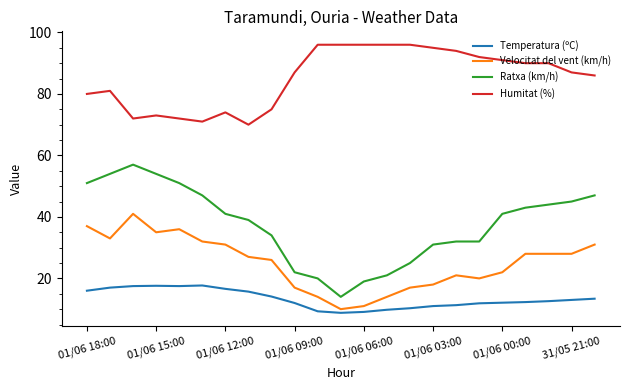

What are all the series names shown in the legend?

Temperatura (ºC), Velocitat del vent (km/h), Ratxa (km/h), Humitat (%)